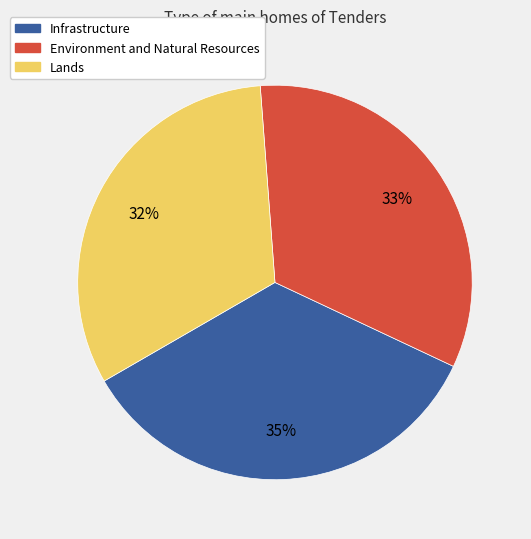

Is the sum of Environment and Natural Resources and Lands greater than half?

Yes